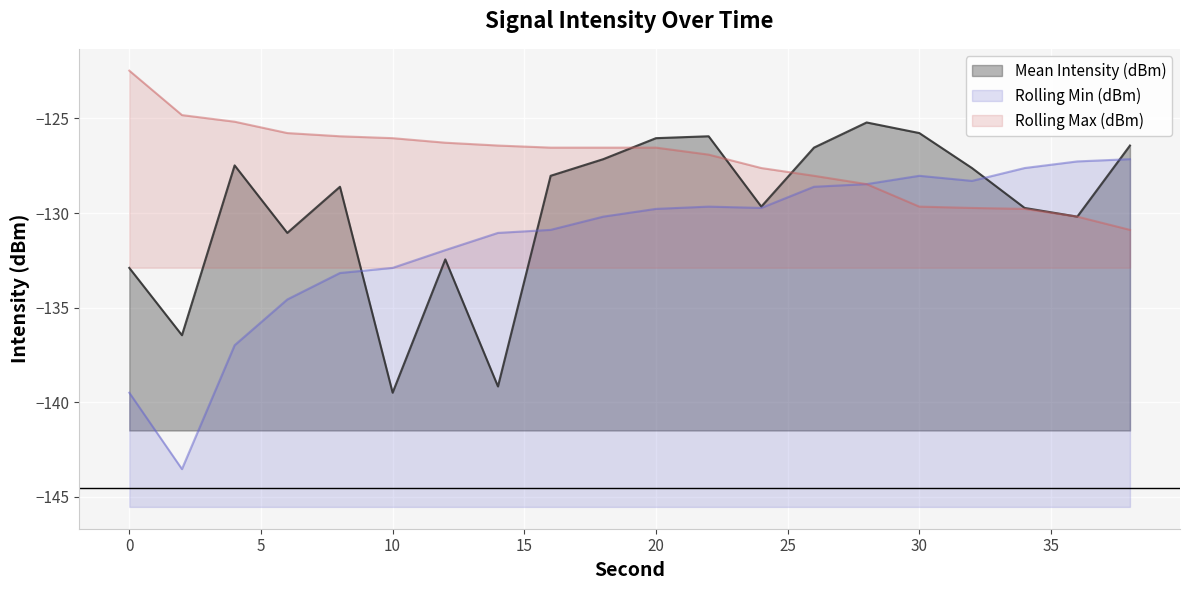

Which label corresponds to the smallest value in the chart?

2